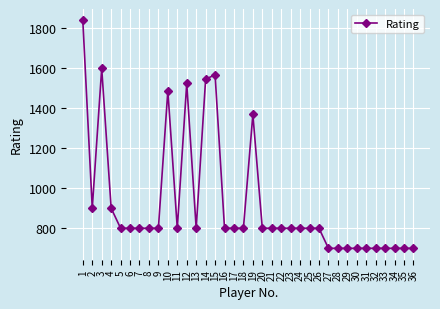

Count the number of data series in this chart.

1